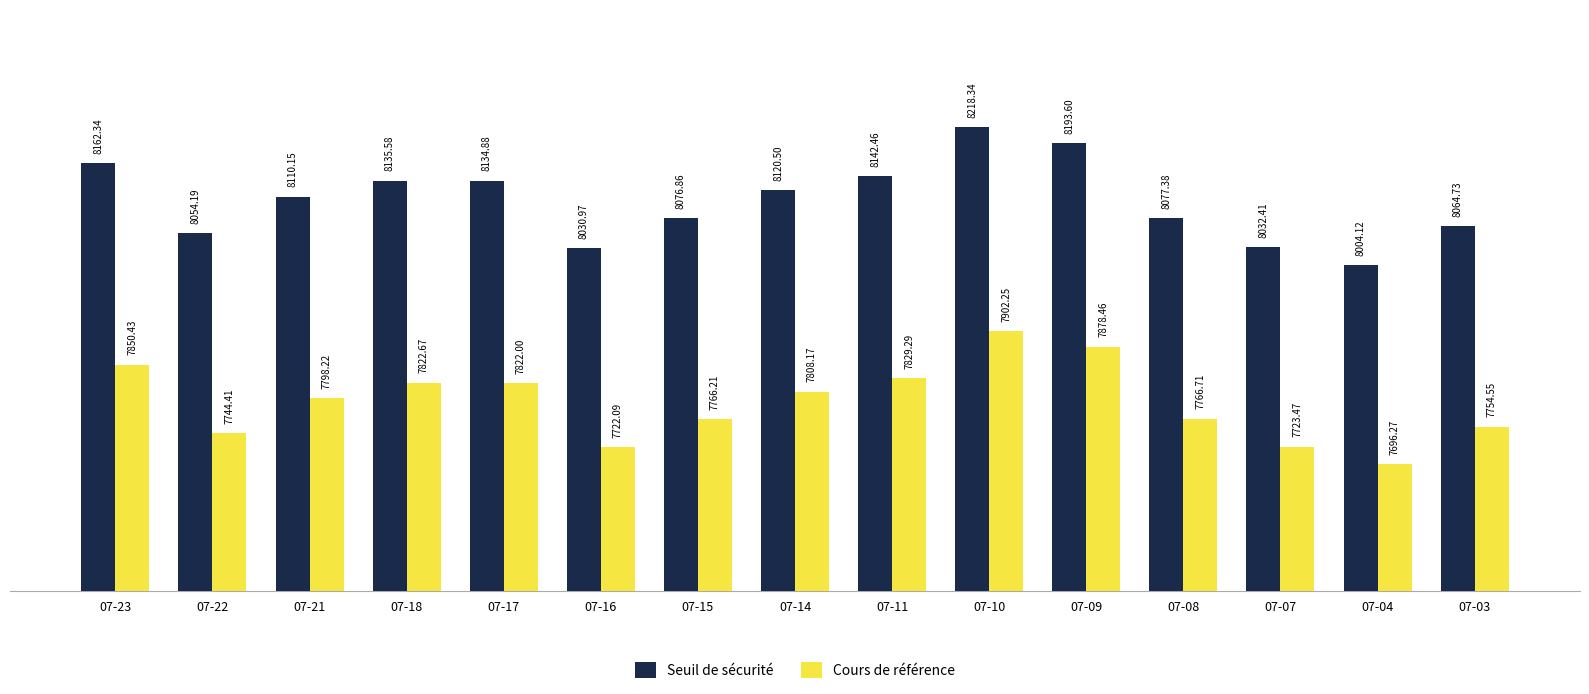

Are the bars horizontal?

No